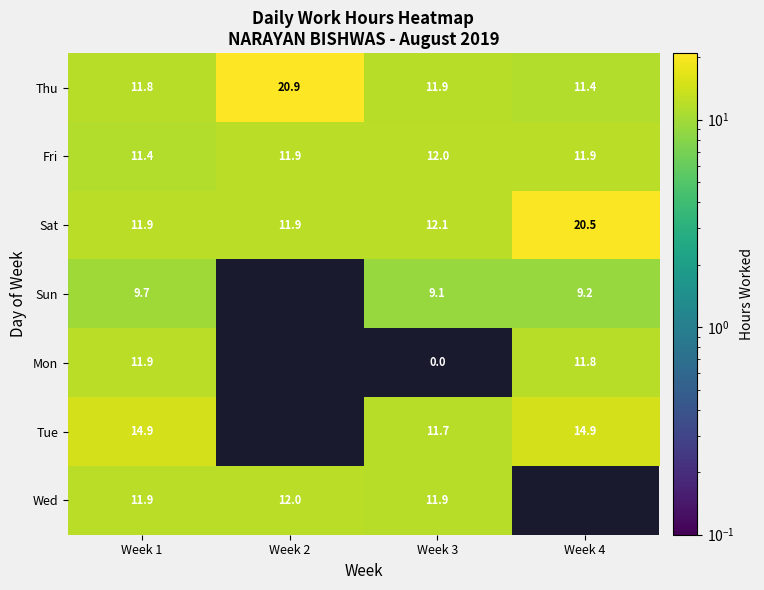

Is the value of Thu at Week 2 greater than the value of Sat at Week 4?

Yes